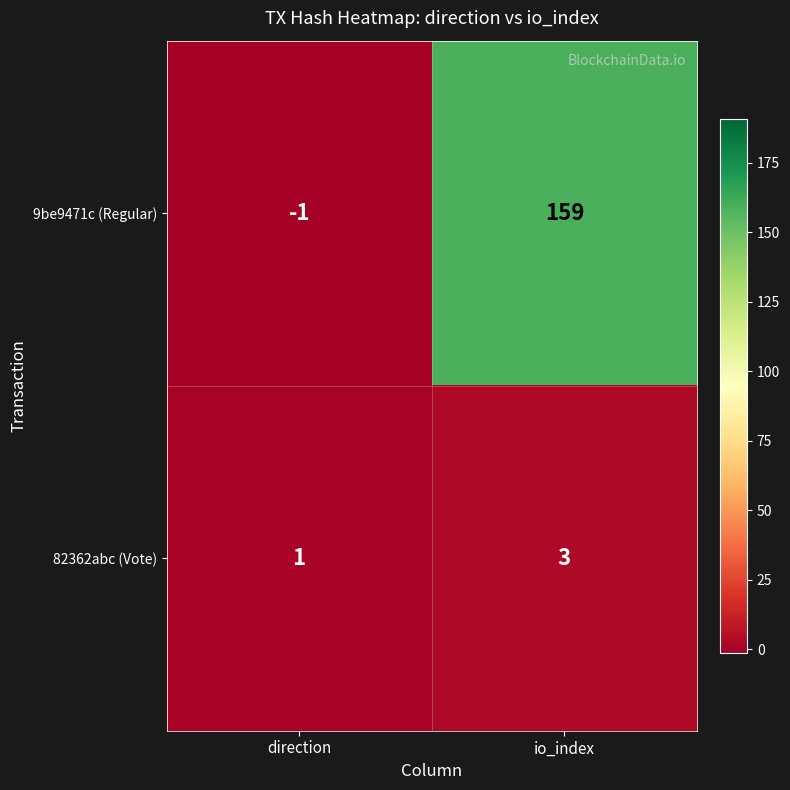

At io_index, list the series in order from smallest to largest.

82362abc (Vote), 9be9471c (Regular)